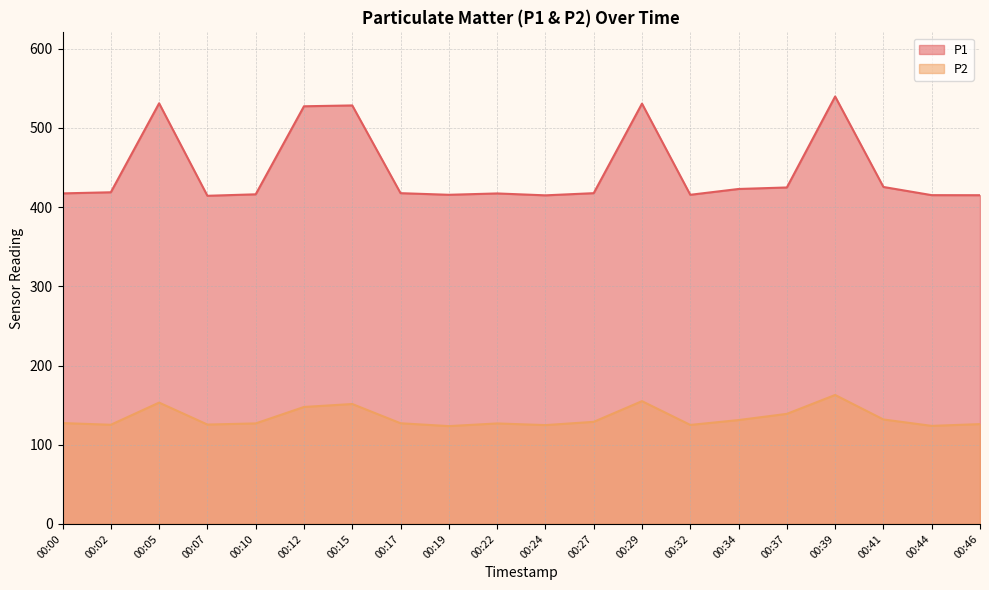

Is it true that P1 equals 244.0 at 00:37?

False